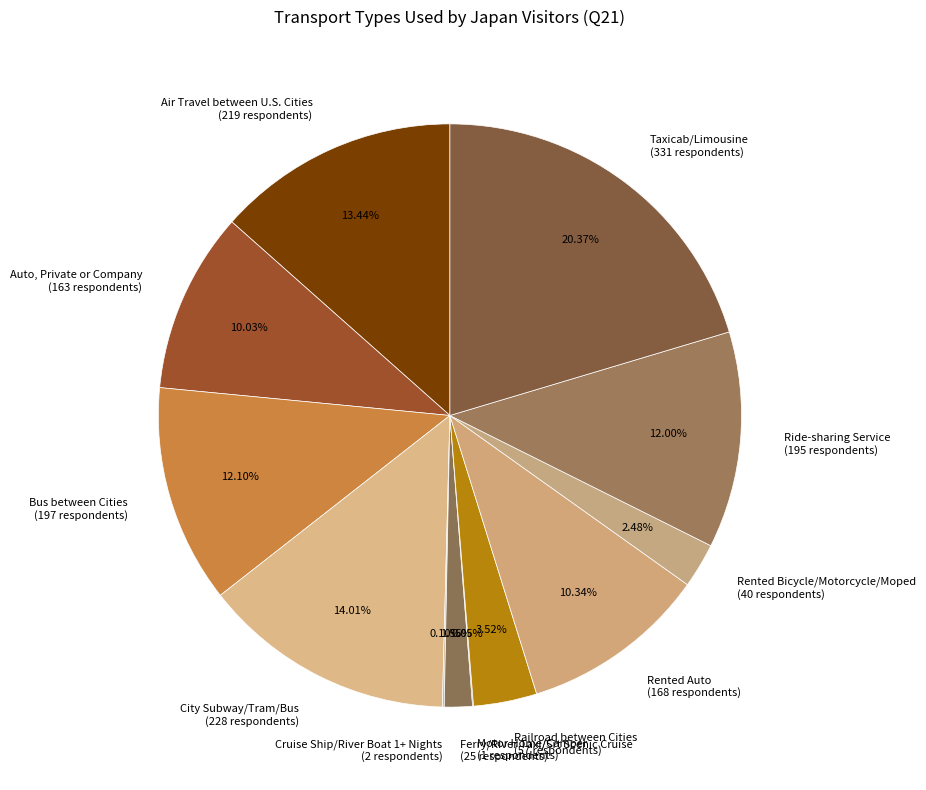

What portion of the pie excludes Bus between Cities?

87.9%